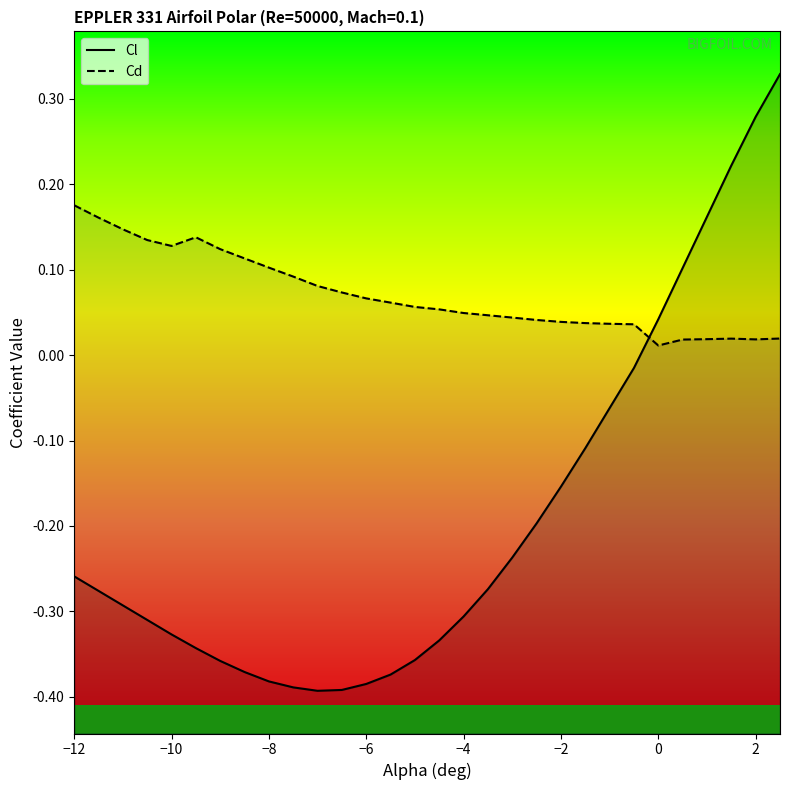

What is the greatest value displayed?

0.3